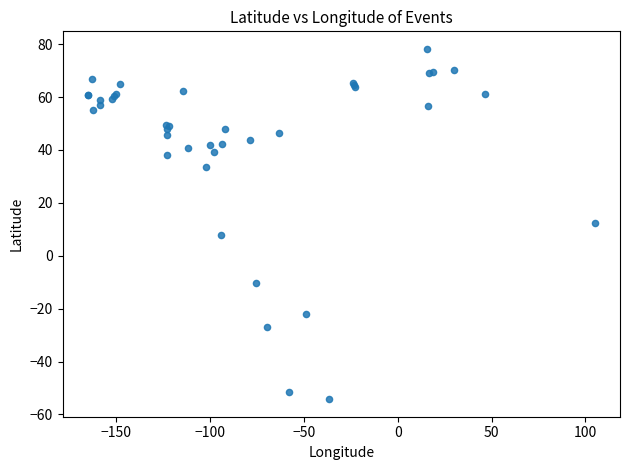

What Y value in the scatter plot is closest to 11?

12.5